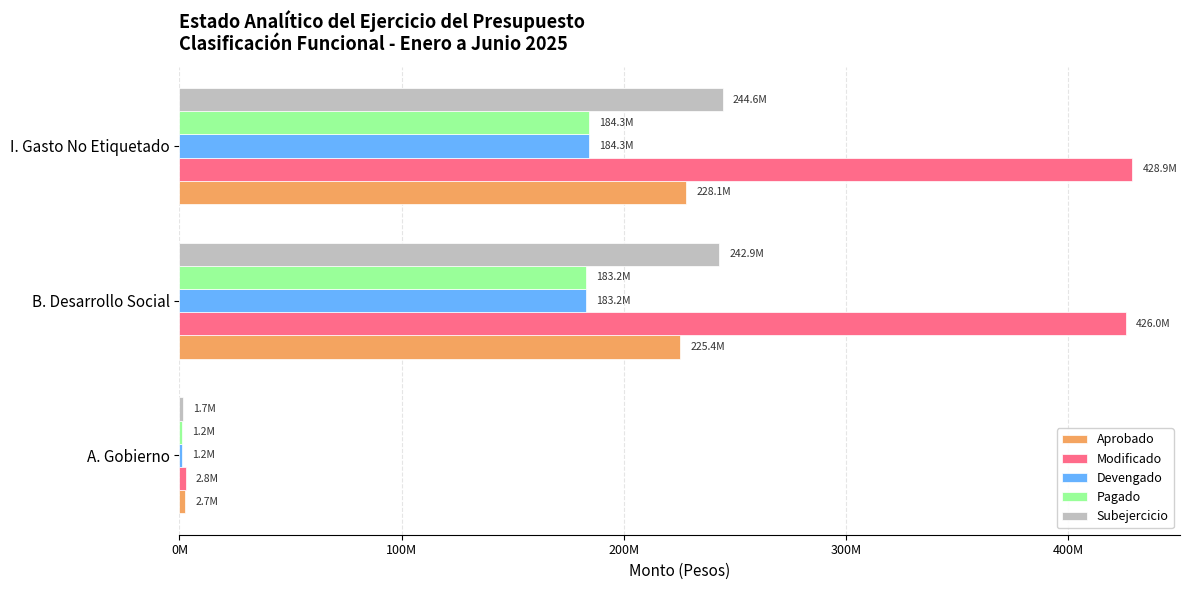

What is the maximum value for Subejercicio?

244570000.7